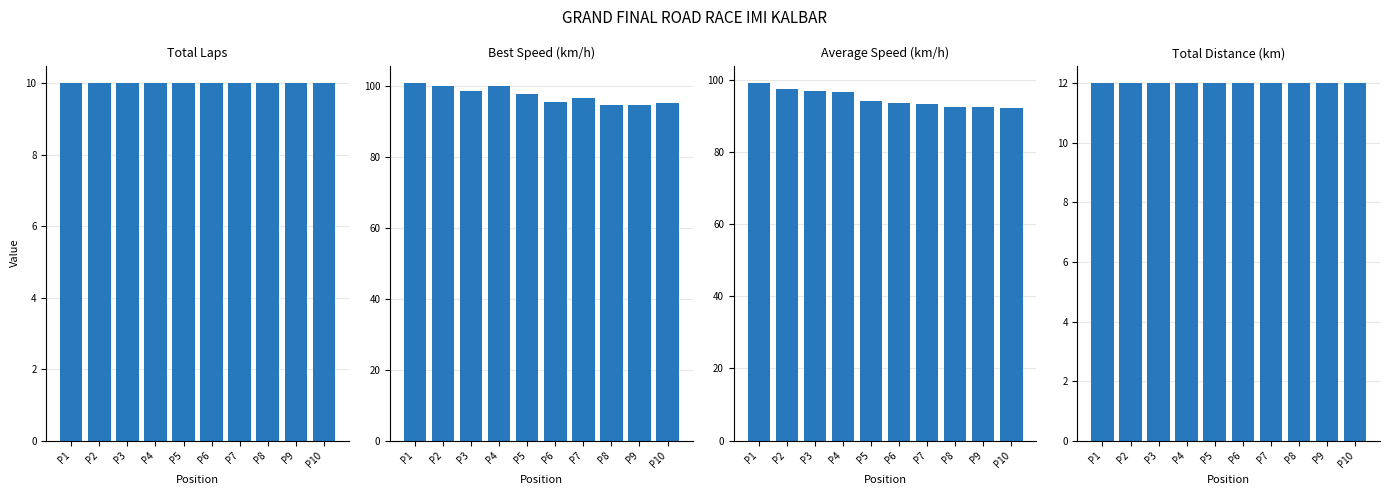

How many distinct data groups are displayed?

4